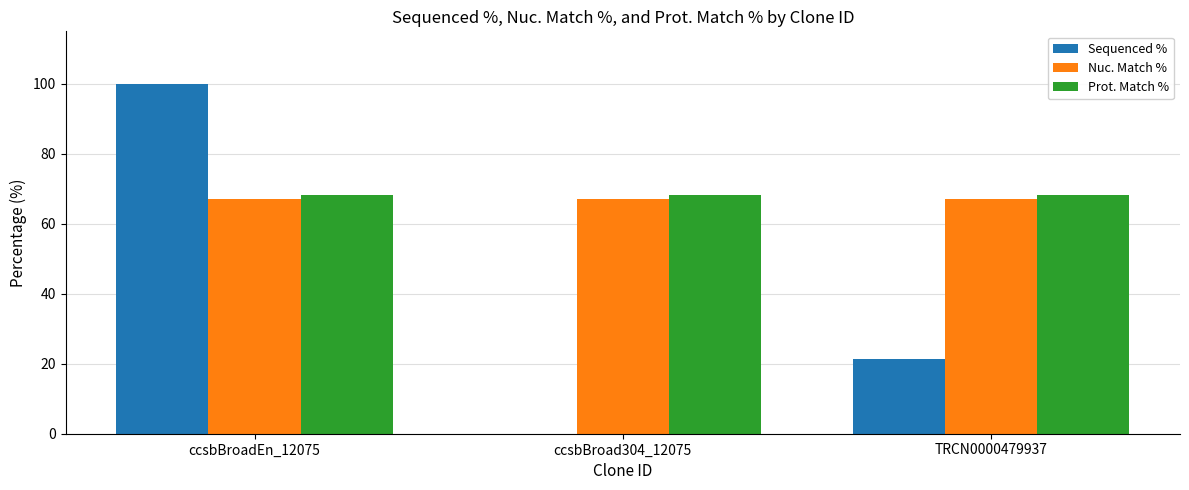

How many values in the Sequenced % series exceed 21?

2